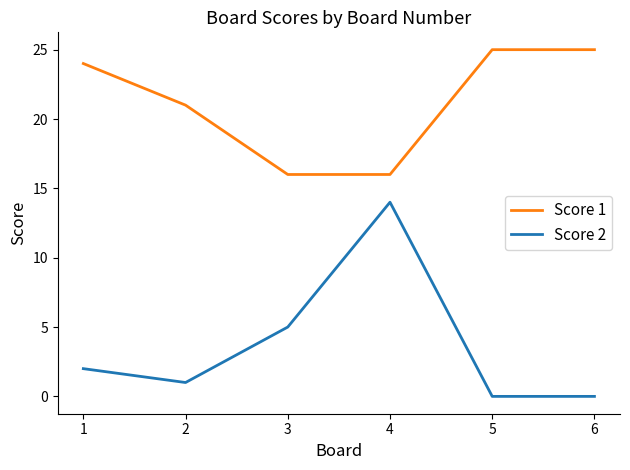

At which label is Score 2 closest to 7?

3